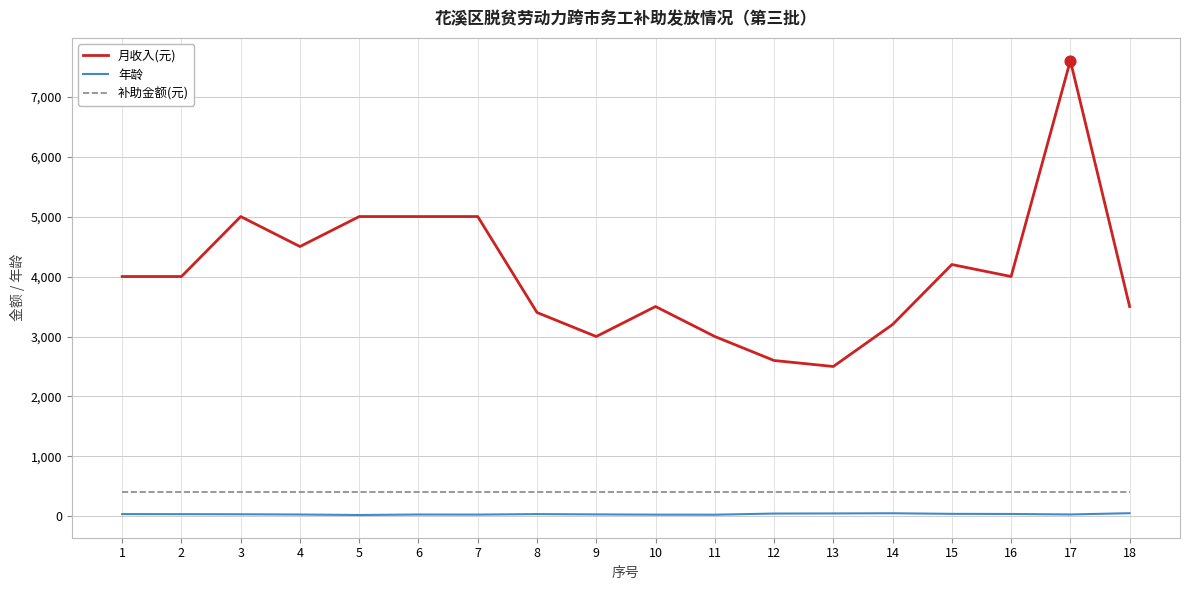

Which series has the largest total across all categories?

月收入(元)